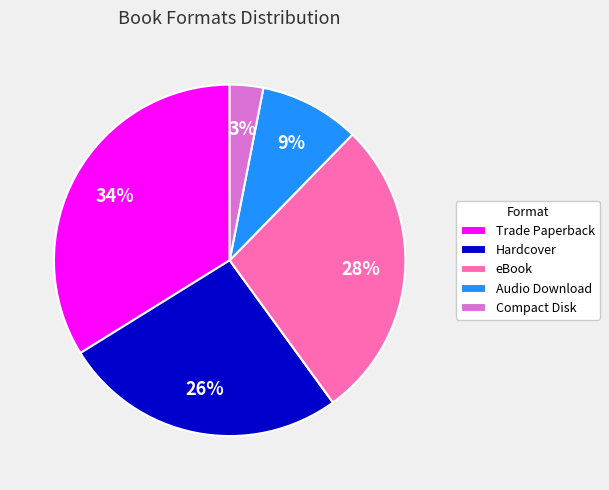

Which has a higher value, Compact Disk or Trade Paperback?

Trade Paperback